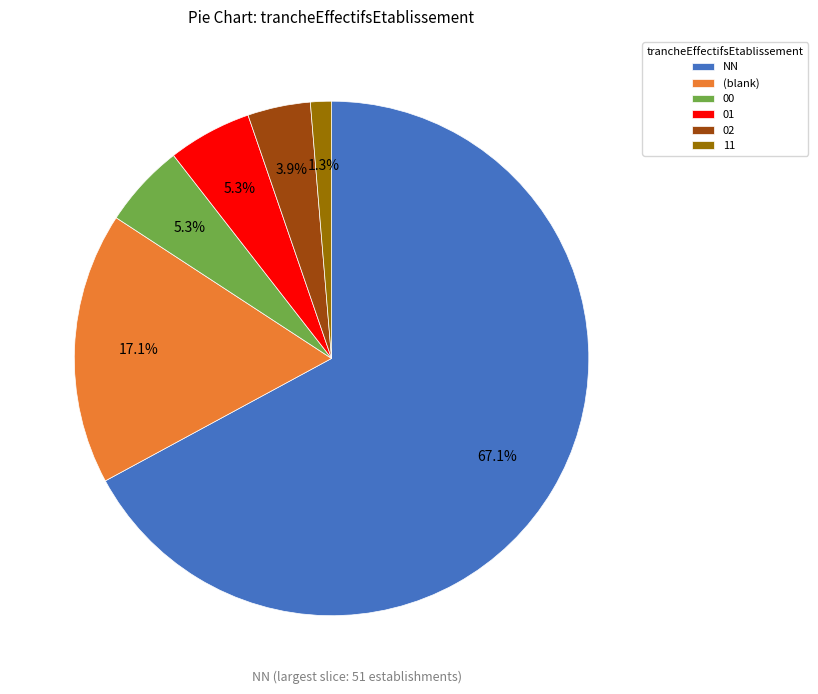

Which slice is the smallest?

11